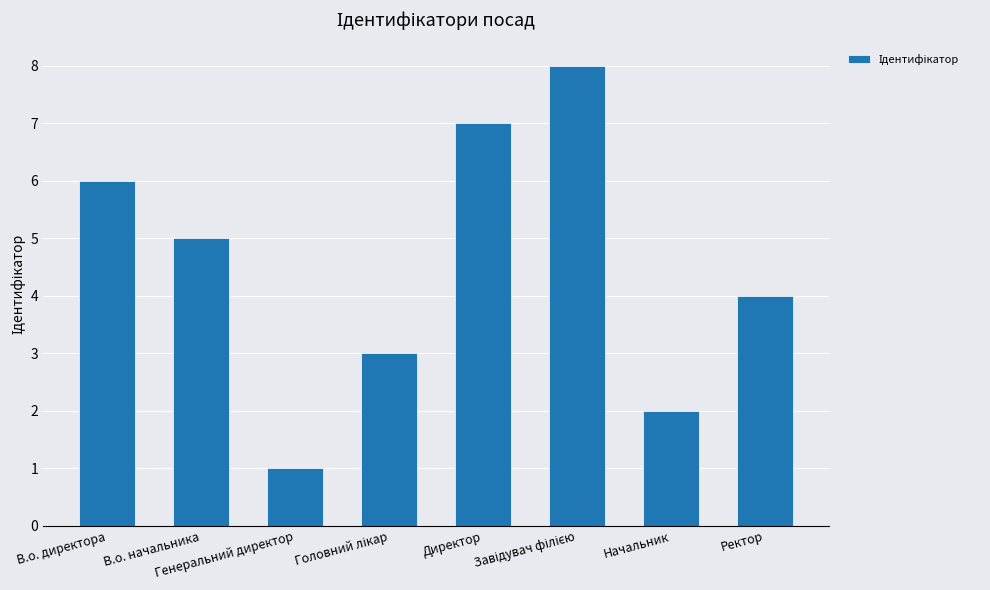

Count the number of data series in this chart.

1